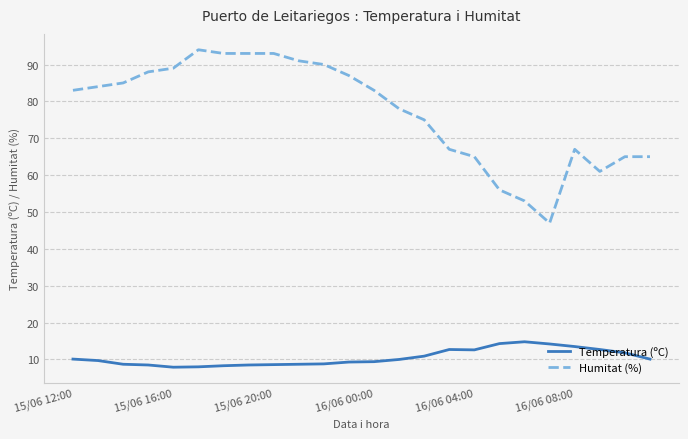

True or false: Temperatura (ºC) and Humitat (%) intersect in this chart.

False